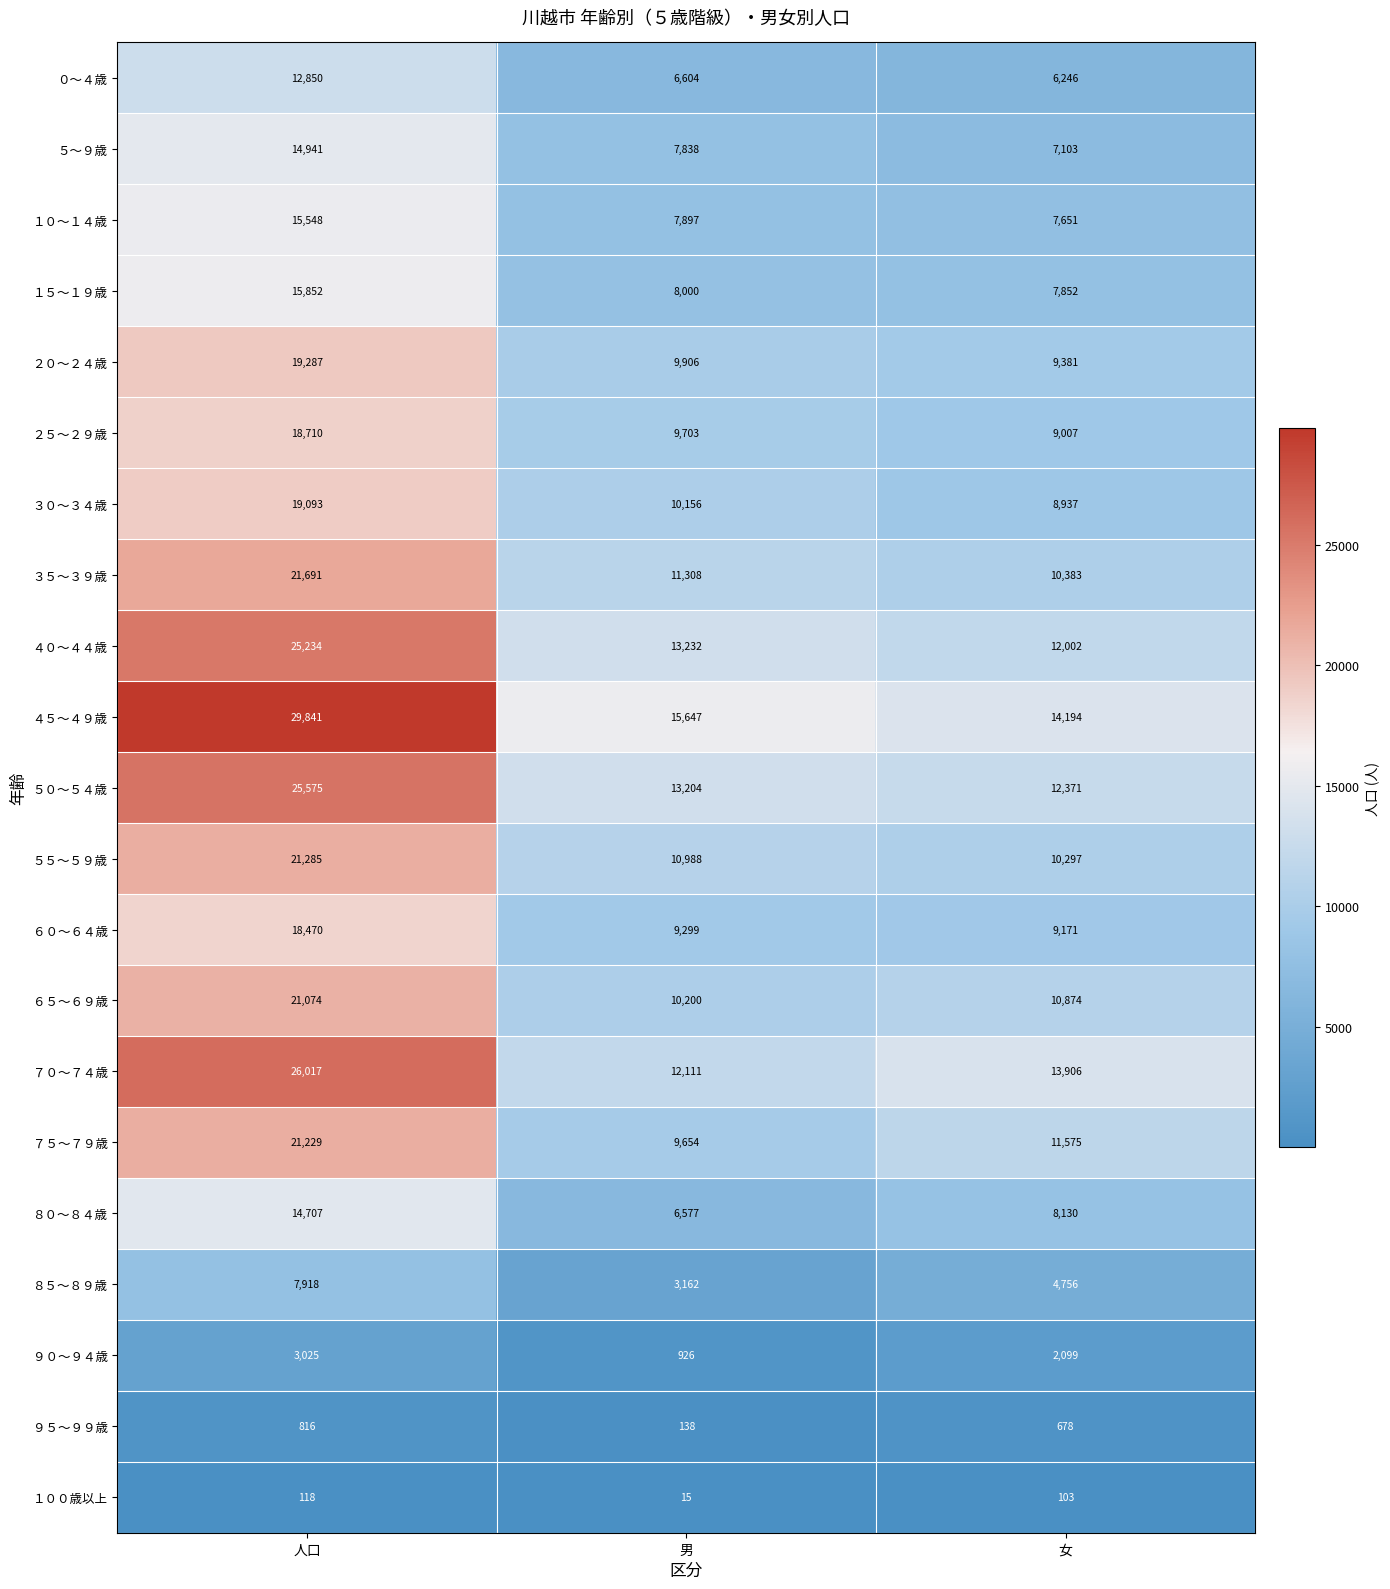

What is the approximate value of ２５～２９歳 at 男, to the nearest 50?

9700